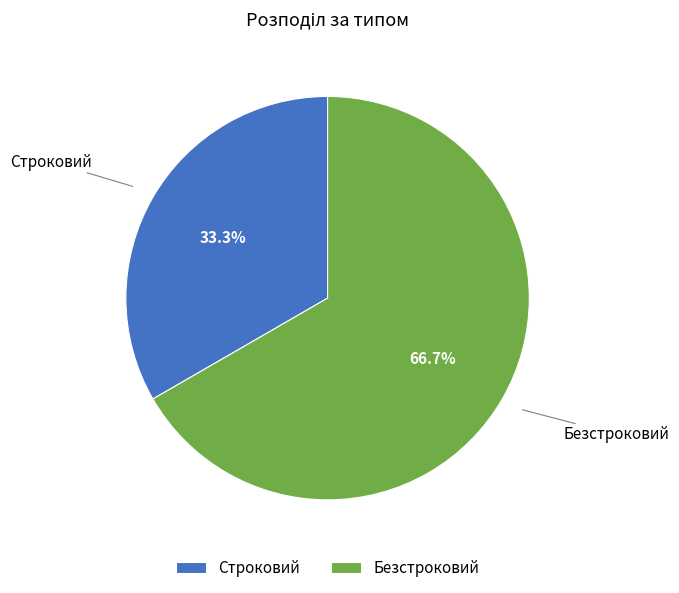

How many slices are in this pie chart?

2